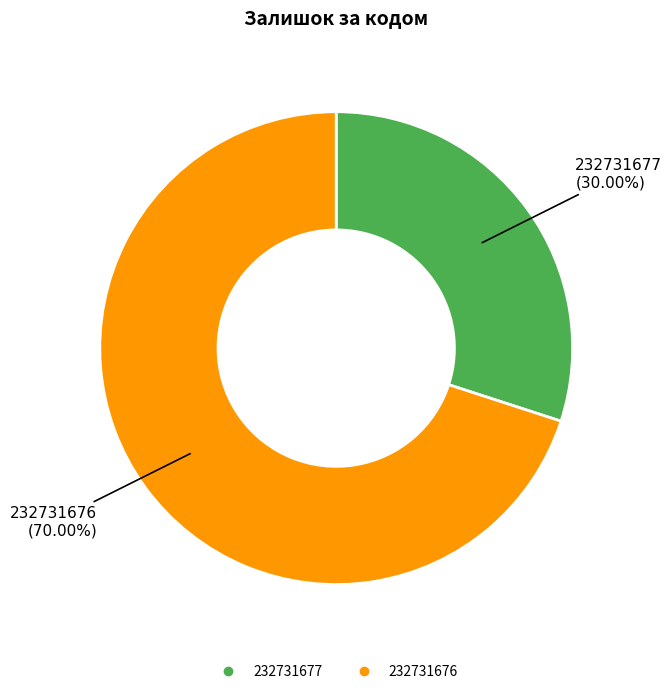

Which has a higher value, 232731677 or 232731676?

232731676